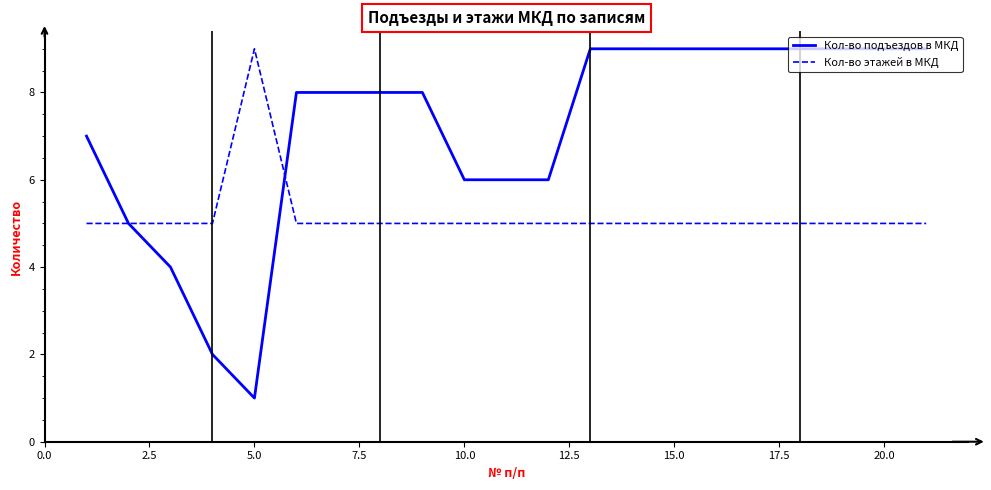

Which series has the widest spread of values?

Кол-во подъездов в МКД